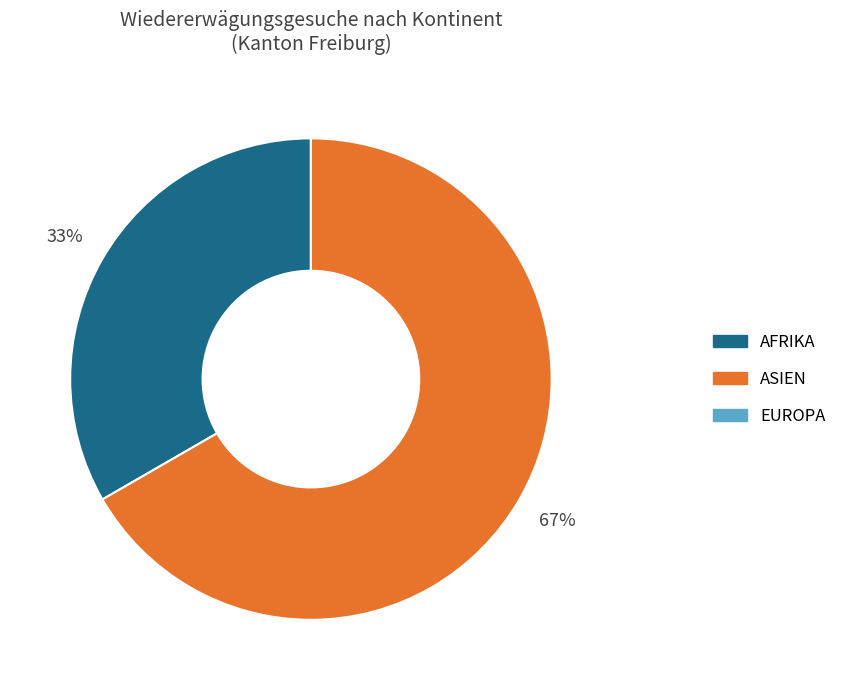

To the nearest percent, what is the average slice percentage?

33%